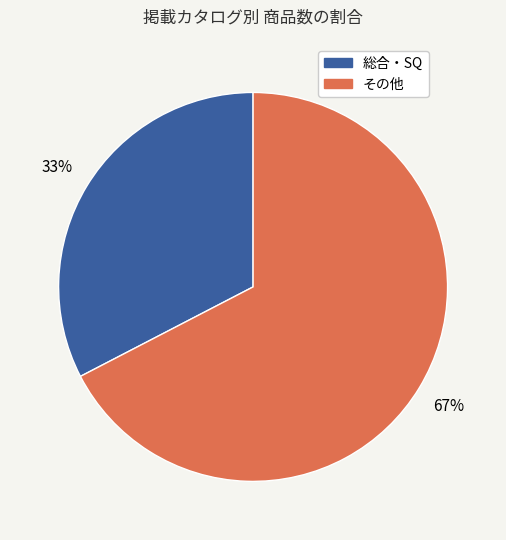

How many slices are in this pie chart?

2